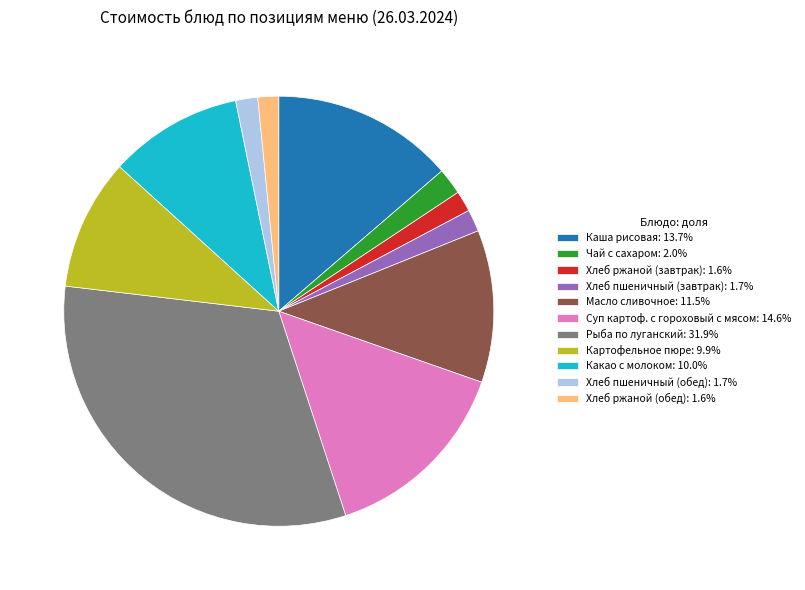

Does Каша рисовая: 13.7% represent more than half of the total?

No